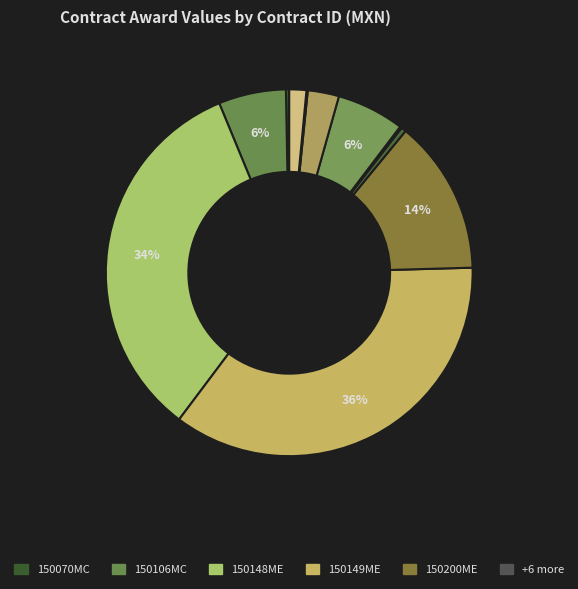

Rank the categories by value from lowest to highest.

298/09, AA-019GYR043, 150070MC, 141023, 120, CE-012000990, 150106MC, CON-MOD-60, 150200ME, 150148ME, 150149ME